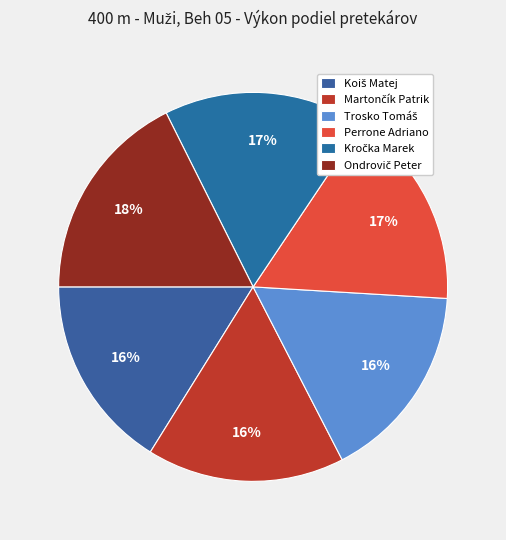

What is the change in value from Martončík Patrik to Trosko Tomáš?

+0.2